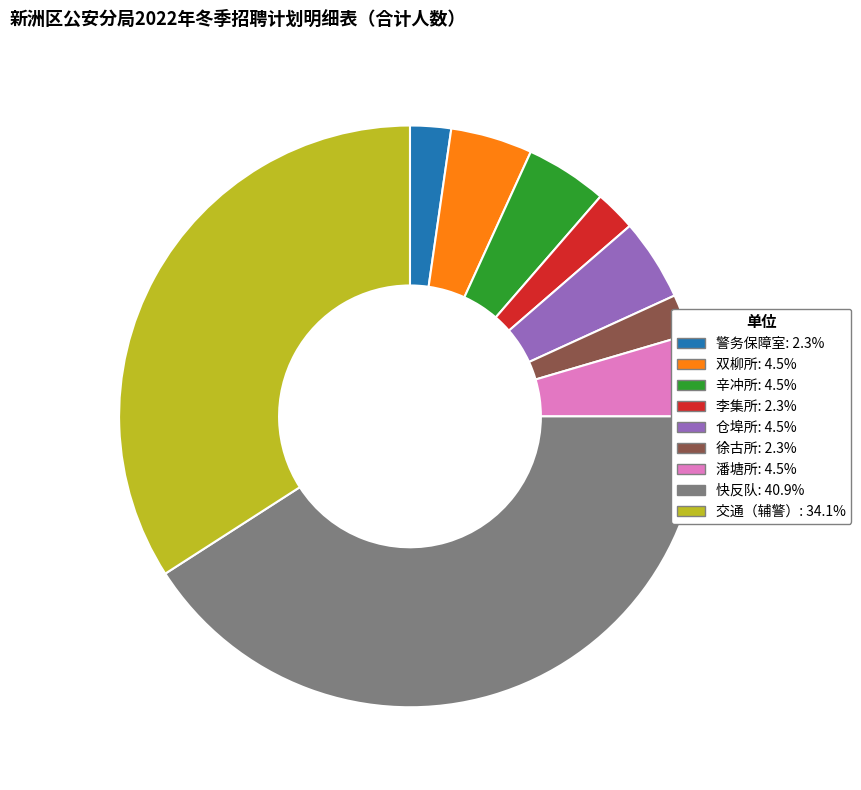

What is the largest slice in the pie chart?

快反队